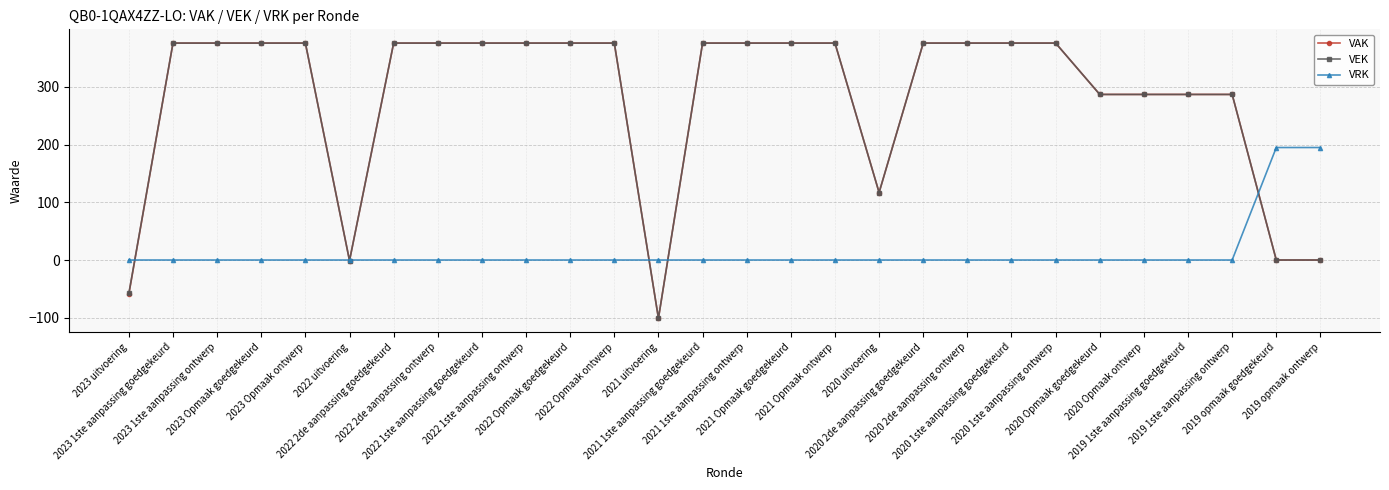

Does the chart have visible grid lines?

Yes